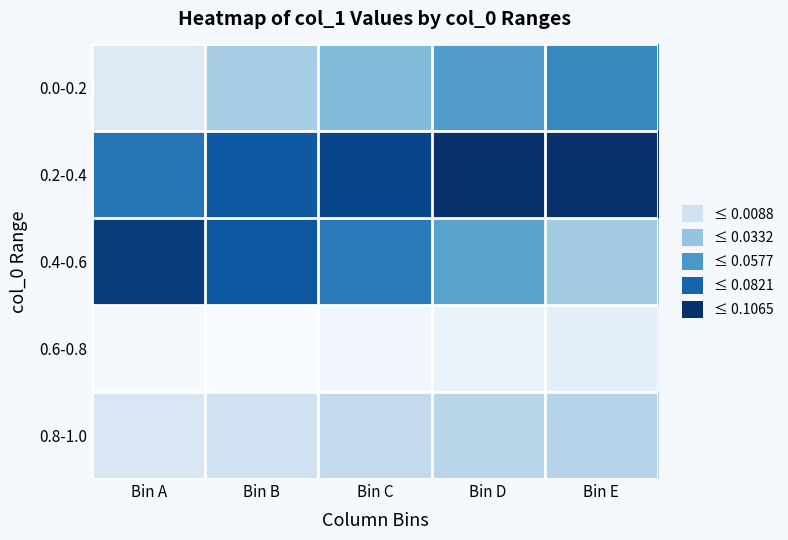

Reading left to right, list all the values displayed in this chart.

0.0-0.2: Bin A=0.0	Bin B=0.0	Bin C=0.0	Bin D=0.1	Bin E=0.1
0.2-0.4: Bin A=0.1	Bin B=0.1	Bin C=0.1	Bin D=0.1	Bin E=0.1
0.4-0.6: Bin A=0.1	Bin B=0.1	Bin C=0.1	Bin D=0.1	Bin E=0.0
0.6-0.8: Bin A=-0.0	Bin B=-0.0	Bin C=-0.0	Bin D=-0.0	Bin E=-0.0
0.8-1.0: Bin A=0.0	Bin B=0.0	Bin C=0.0	Bin D=0.0	Bin E=0.0